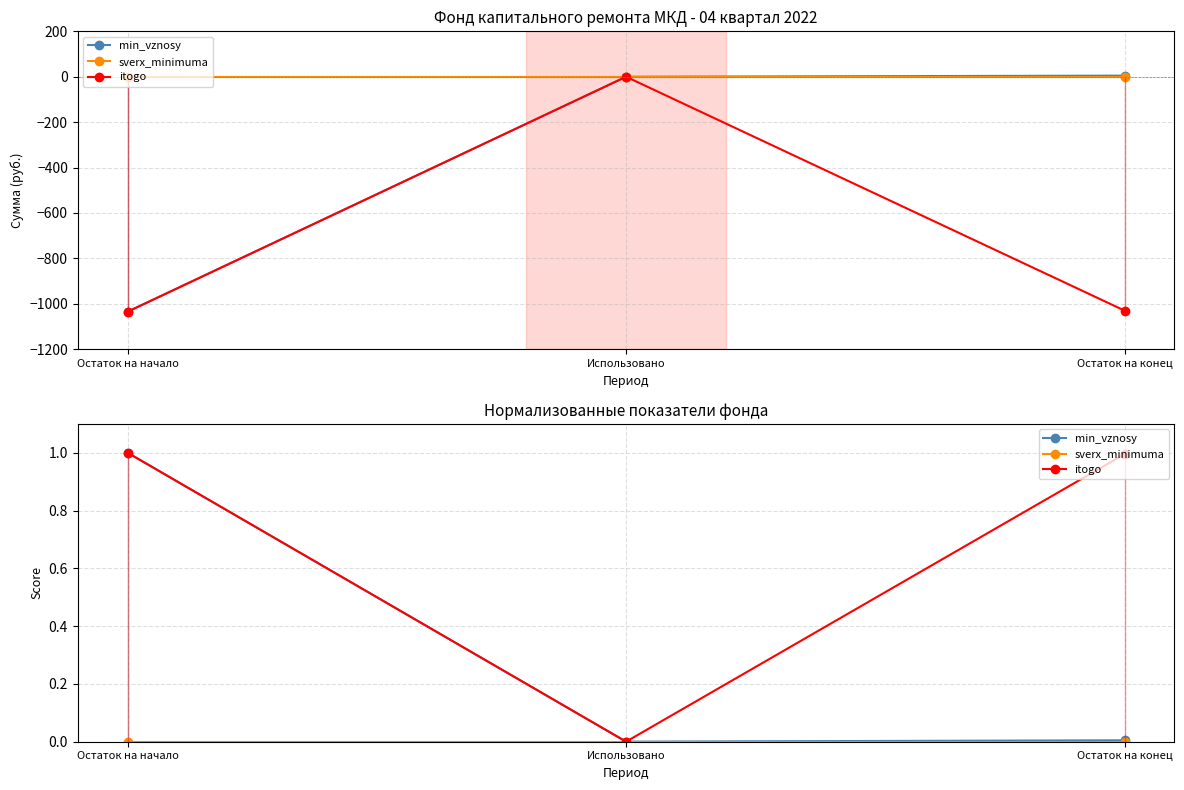

At which category is the sum across all series the highest?

Остаток на начало